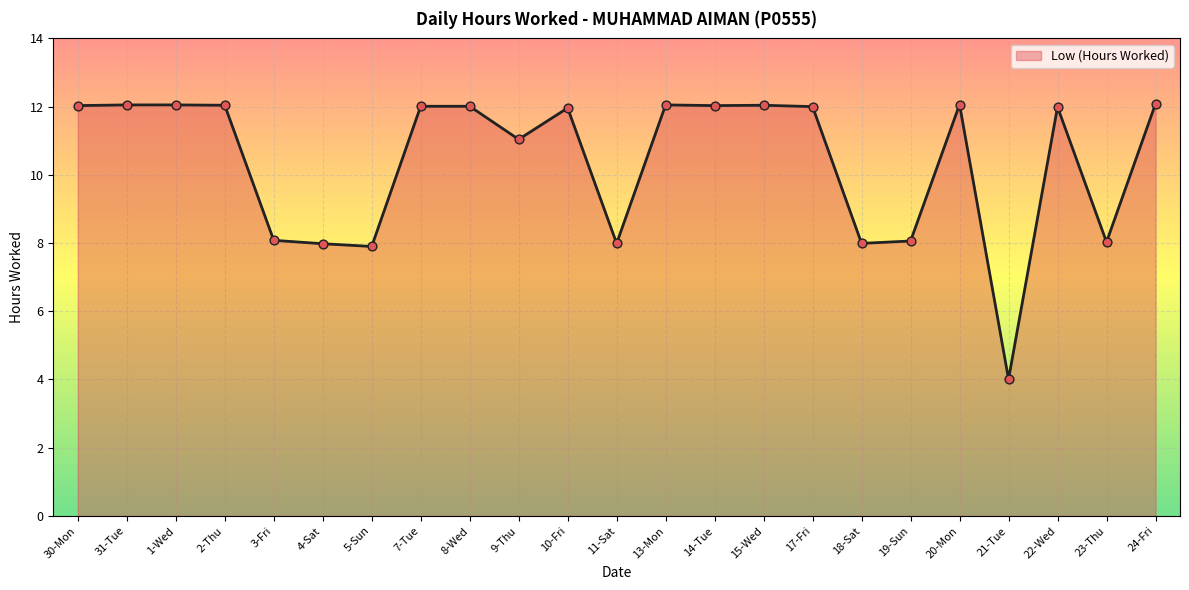

Which has a higher value, 3-Fri or 1-Wed?

1-Wed